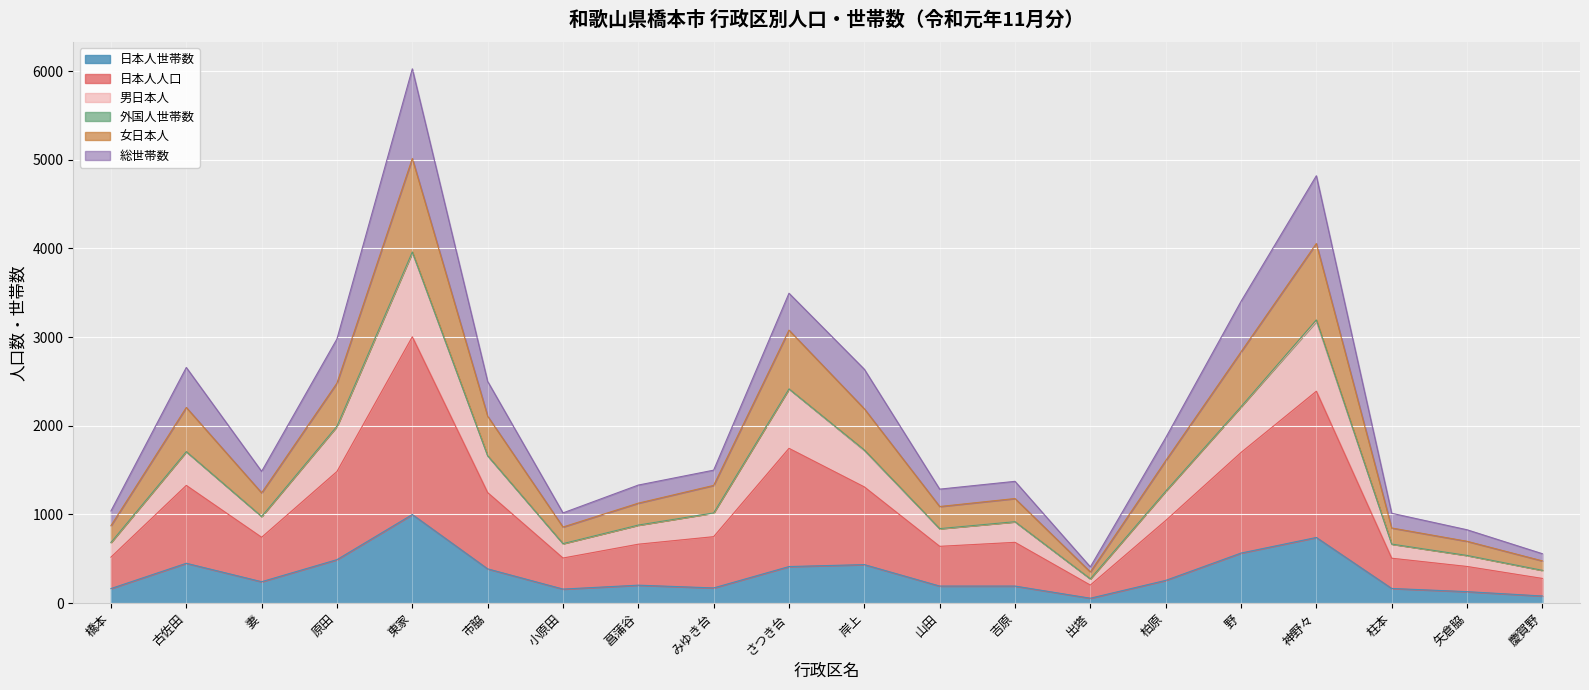

In 日本人人口, how many points are higher than both neighbors (excluding endpoints)?

5